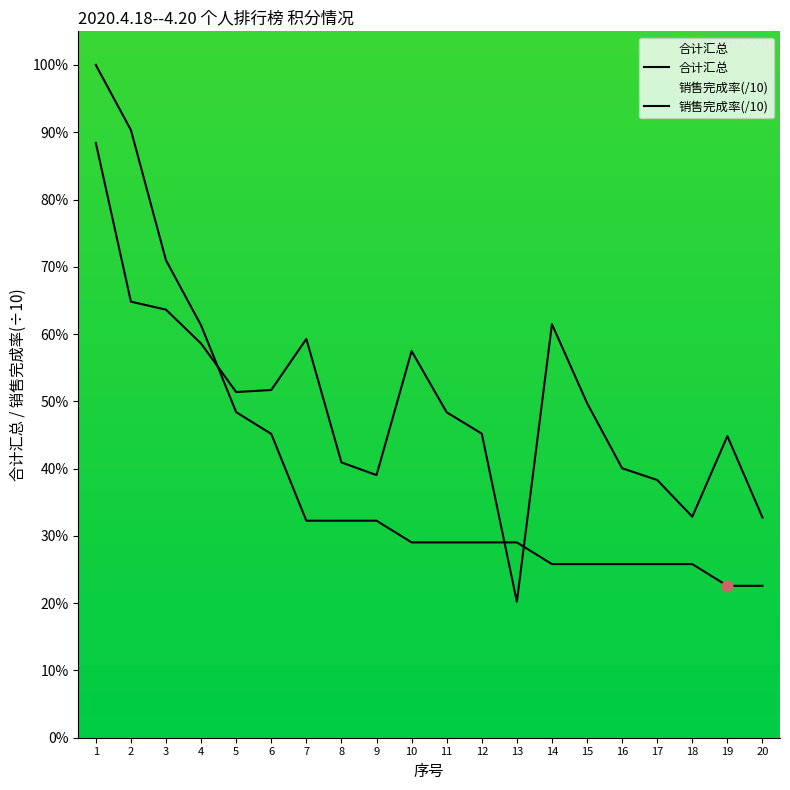

Which series contains the highest Y value?

合计汇总